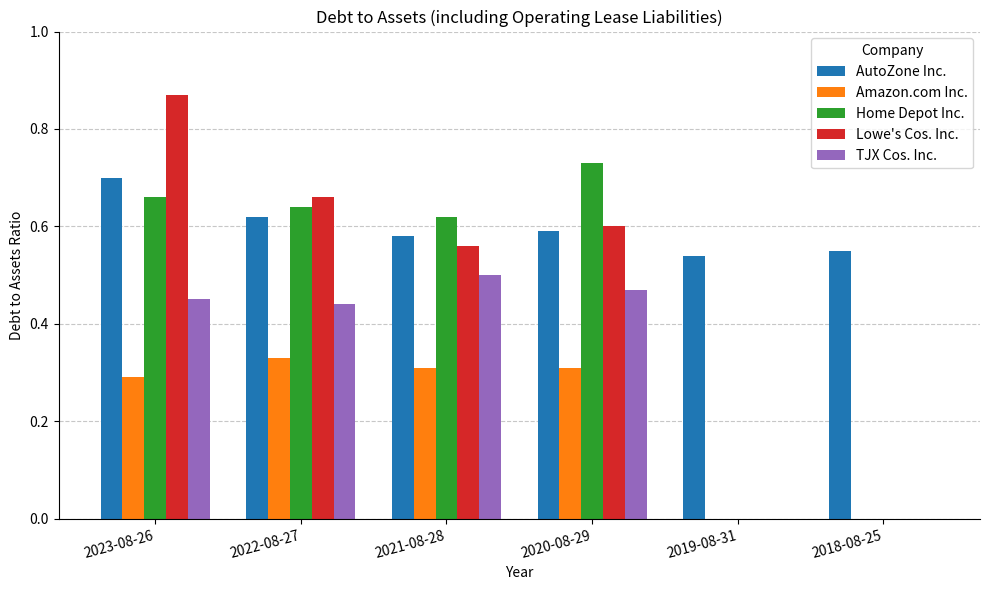

At which category does the chart reach its peak across all series?

2023-08-26